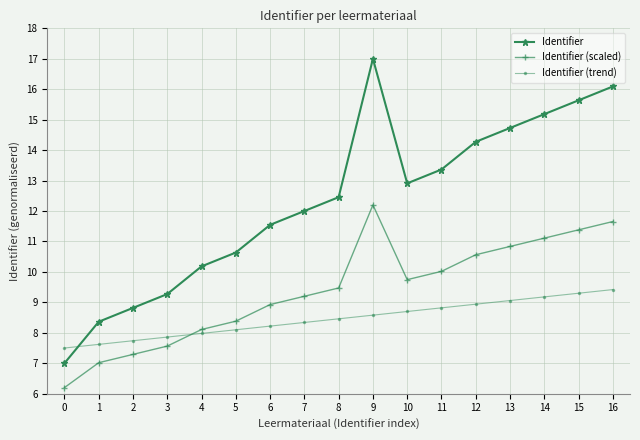

At which category does Identifier reach its first local valley?

10